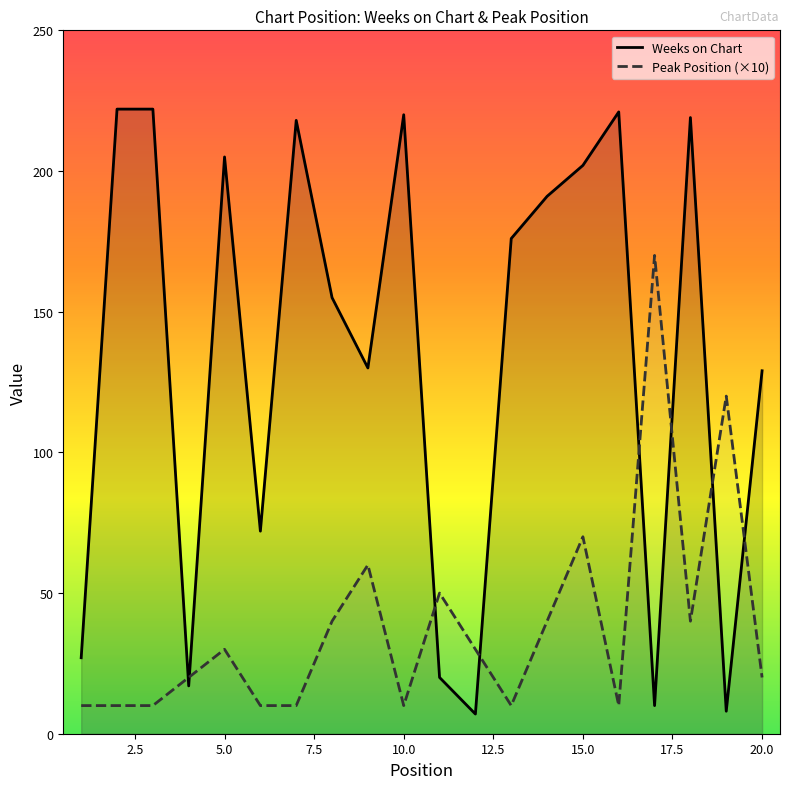

What is the lowest value of the Peak Position series?

10